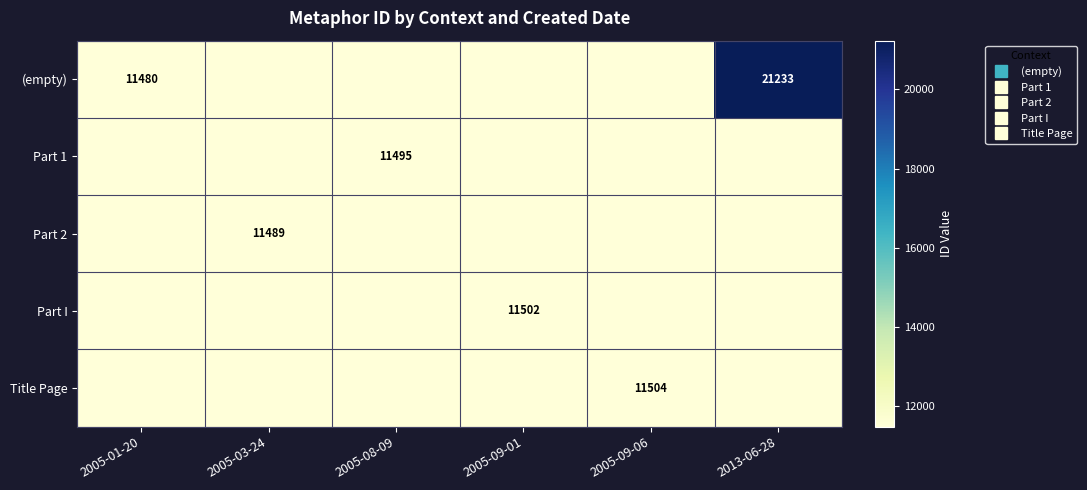

Is the value of Title Page at 2005-08-09 greater than the value of Part 2 at 2005-01-20?

No